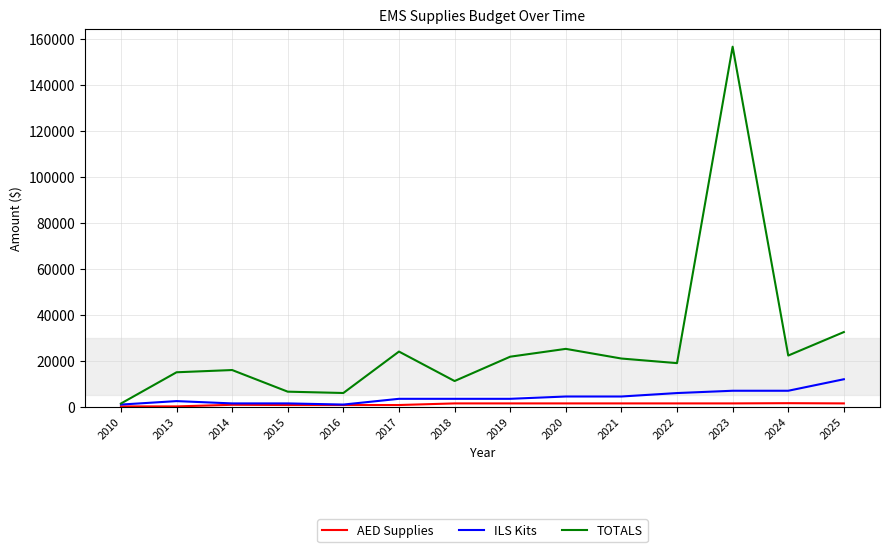

At which category is the sum across all series the highest?

2023